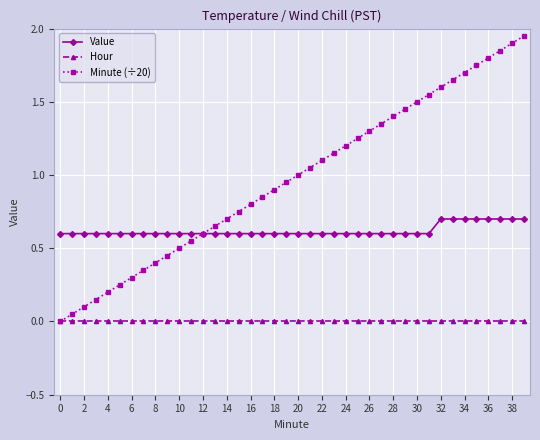

Which series has the largest range (max minus min)?

Minute (÷20)